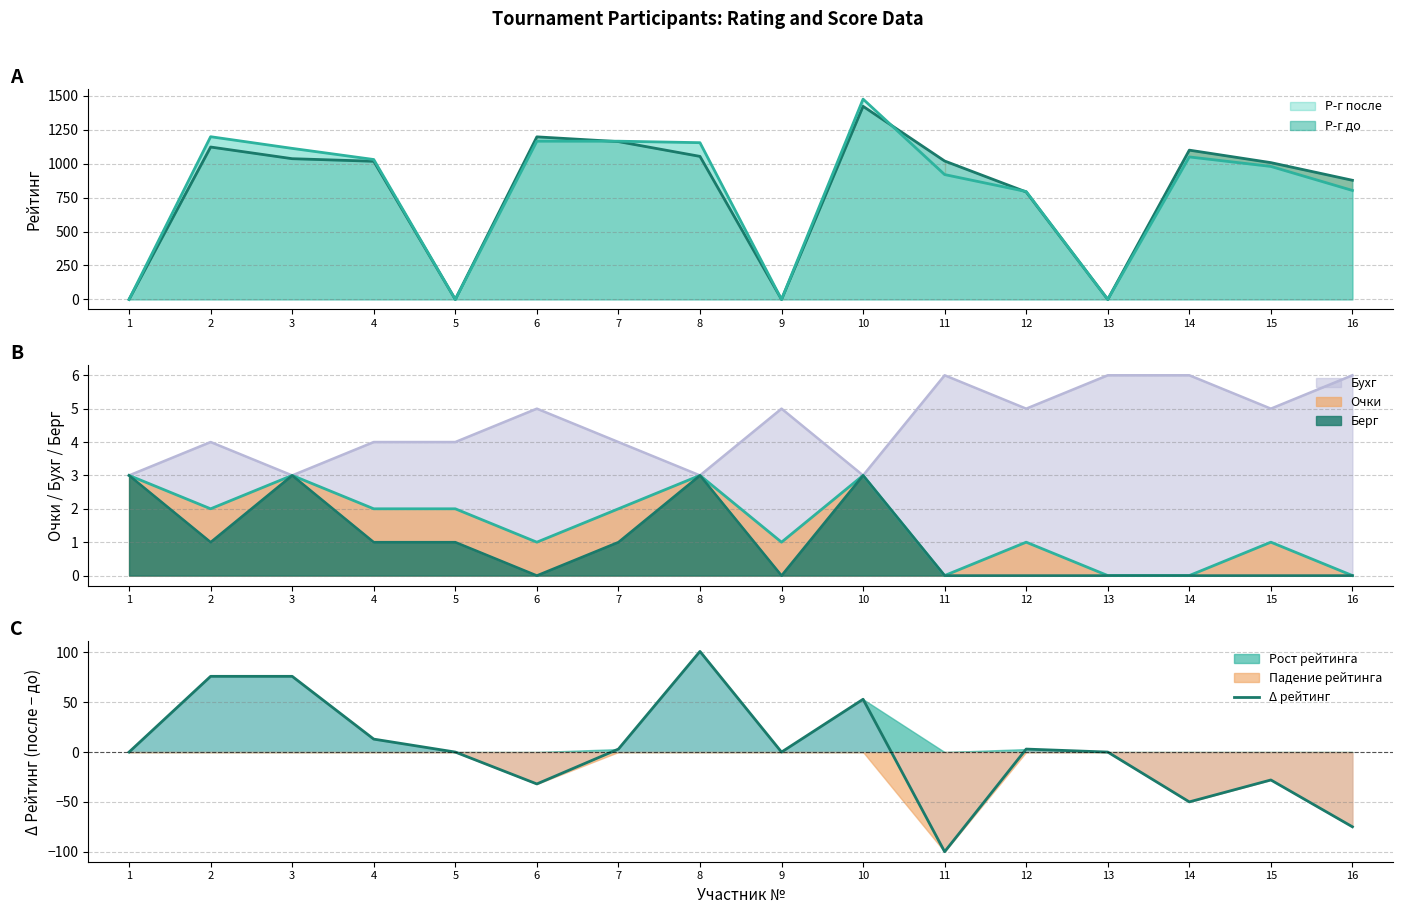

What is the average value?

2